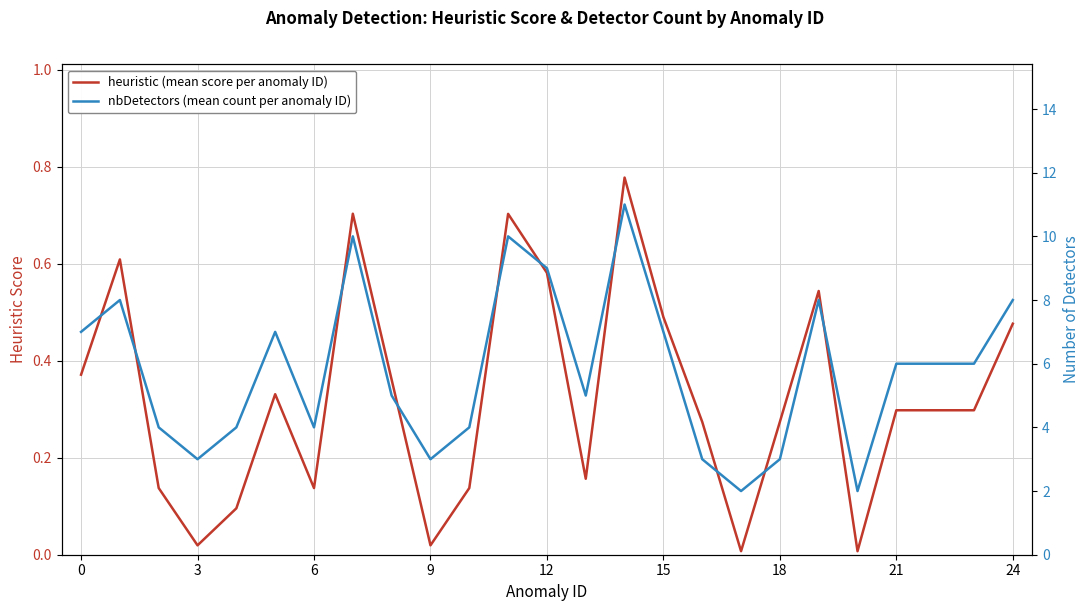

Which series has the largest total across all categories?

nbDetectors (mean count per anomaly ID)